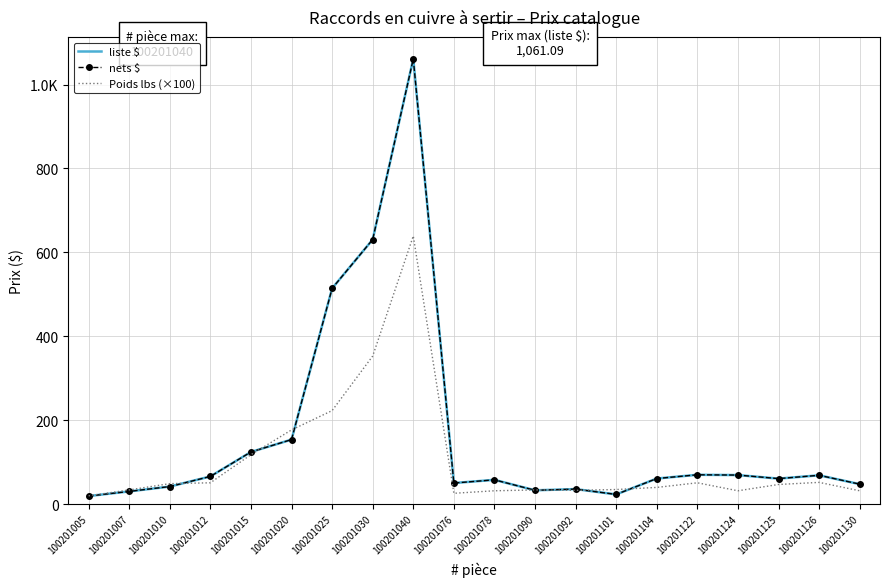

What is the minimum value shown in the chart?

19.4